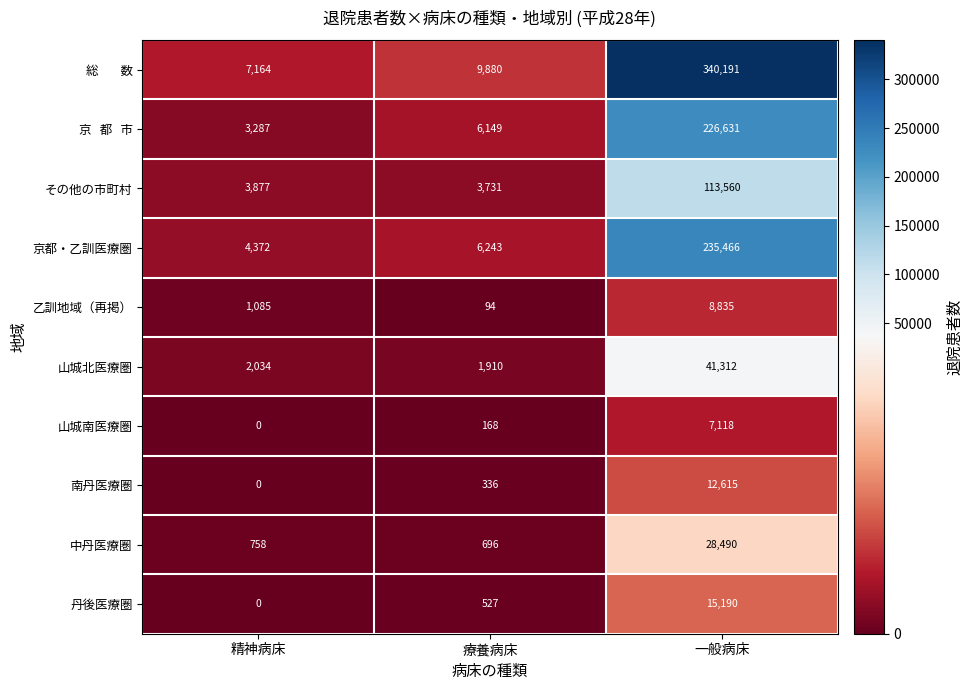

What is the spread (max minus min) of values at 療養病床?

9786